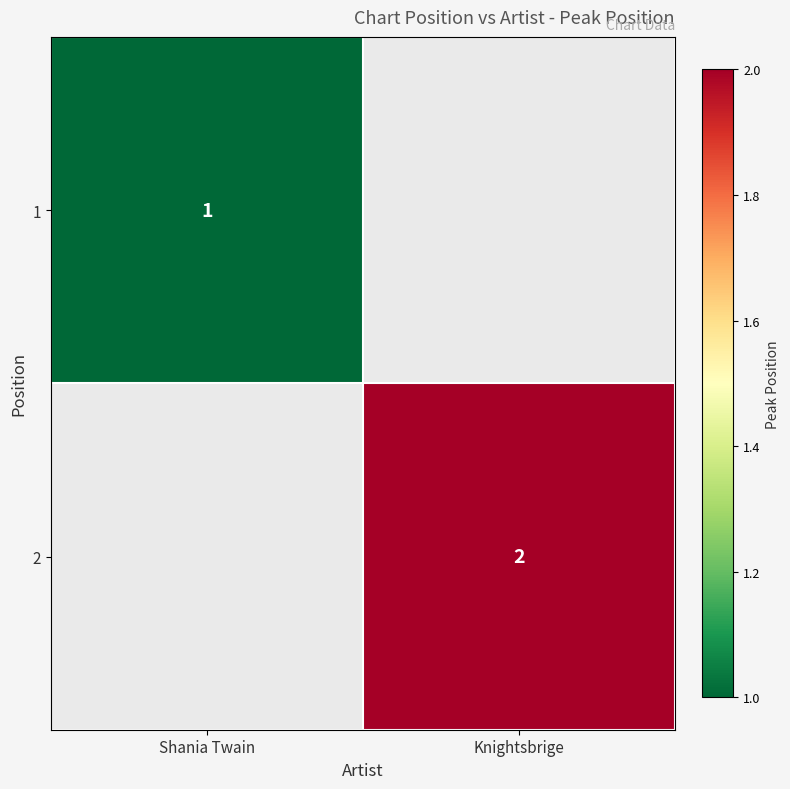

Is it true that 1 equals 0 at Shania Twain?

False